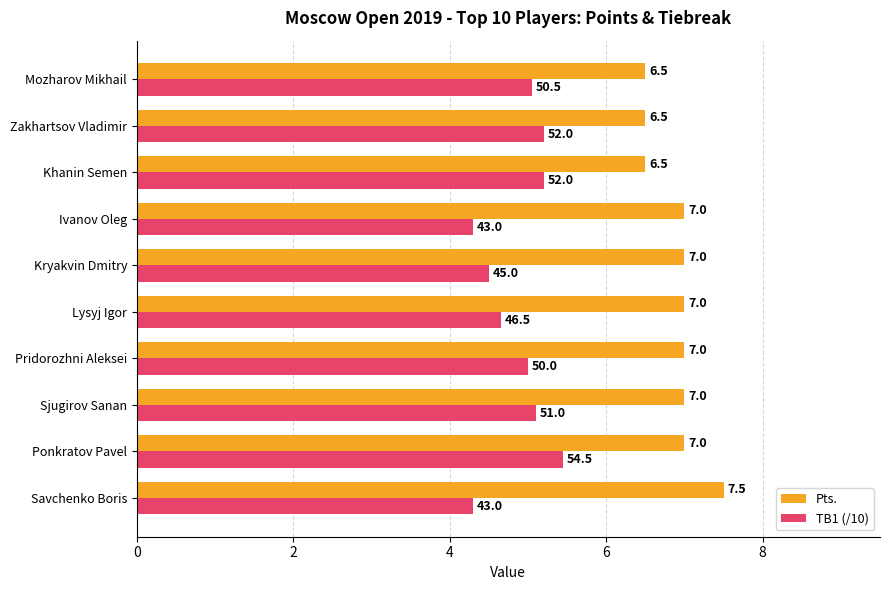

Which series has the largest range (max minus min)?

TB1 (/10)